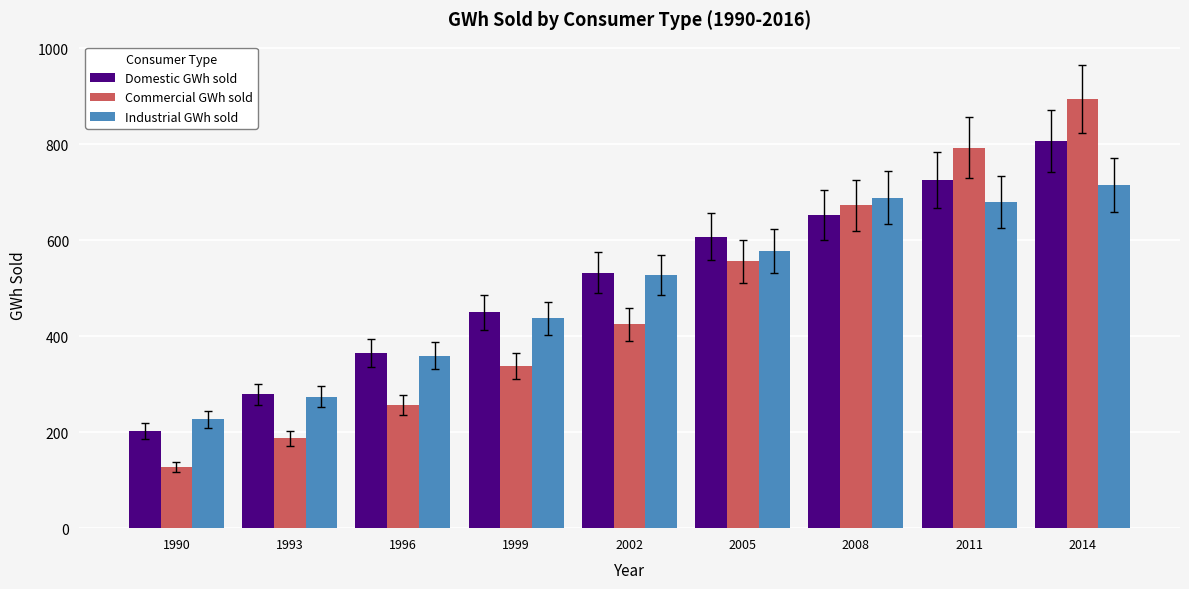

Which label corresponds to the smallest value in the chart?

1990